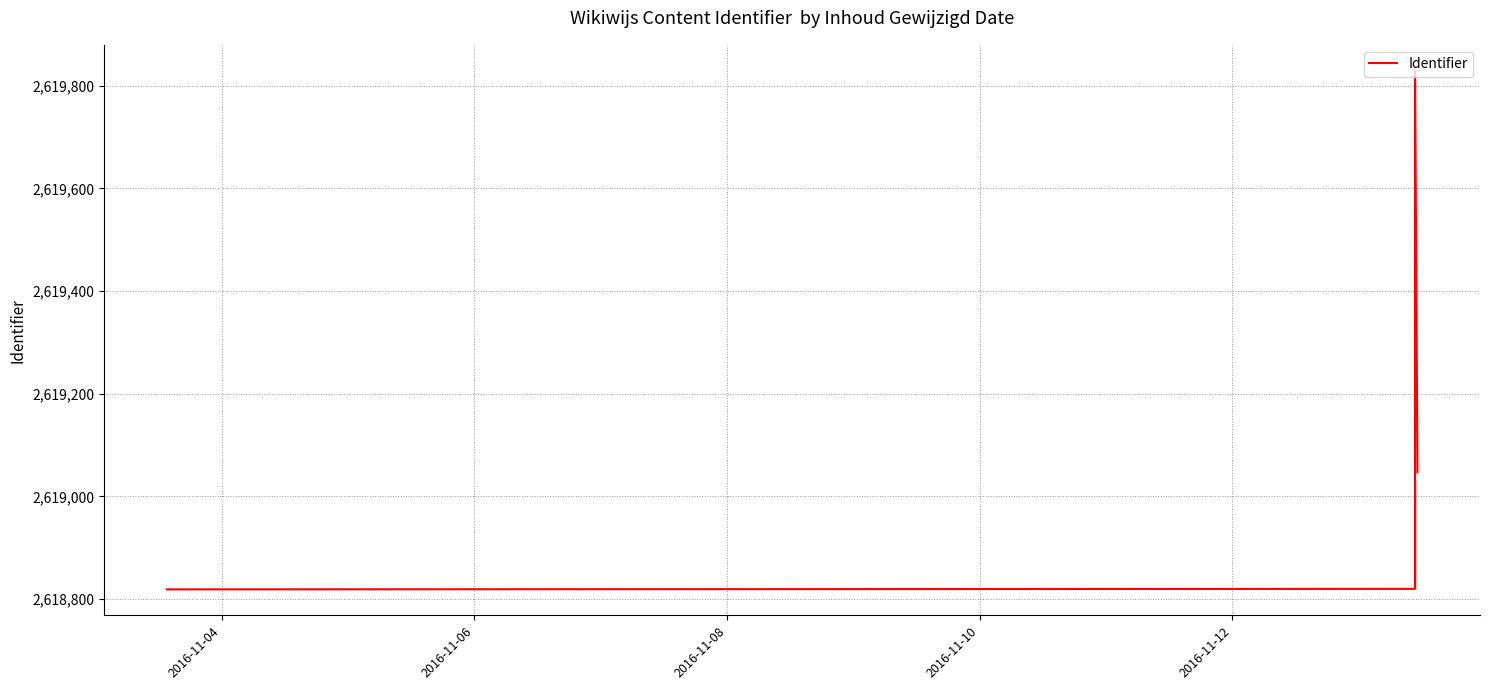

What is the average value?

2619041